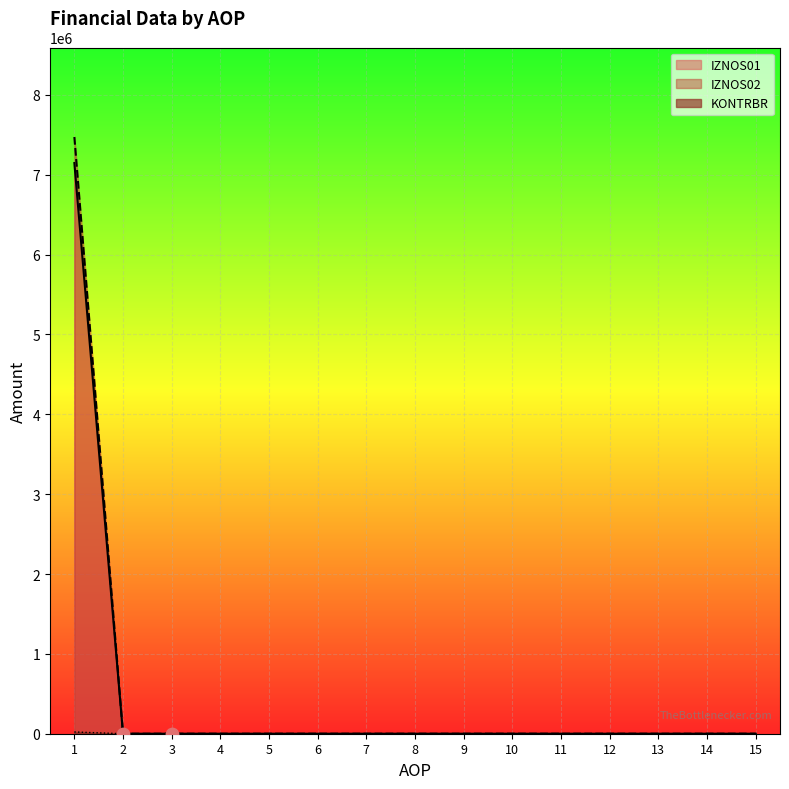

Which series contains the lowest Y value?

IZNOS01